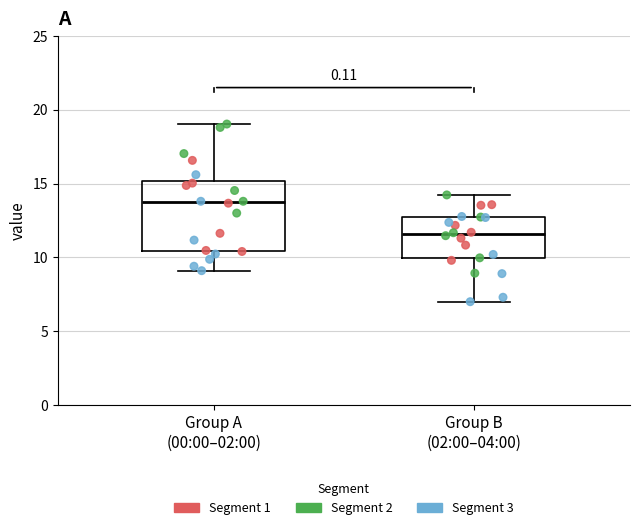

Reading left to right, read every box against the y-axis: the position of its median line, the range the box covers, and the ends of its whiskers. The values are not printed on the chart, so give them approximately, as read against the axis.

Group A (00:00–02:00): median 13.5, box 10.5 to 15.0, whiskers 9.0 to 19.0
Group B (02:00–04:00): median 11.5, box 10.0 to 12.5, whiskers 7.0 to 14.0